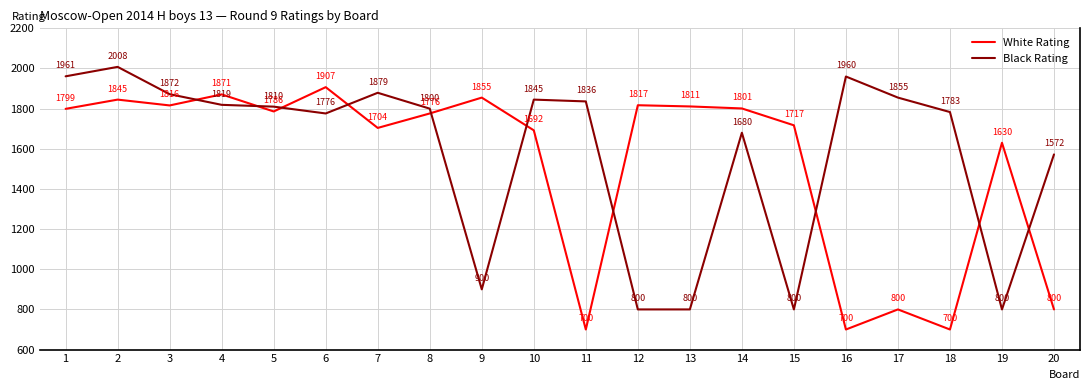

What are all the series names shown in the legend?

White Rating, Black Rating